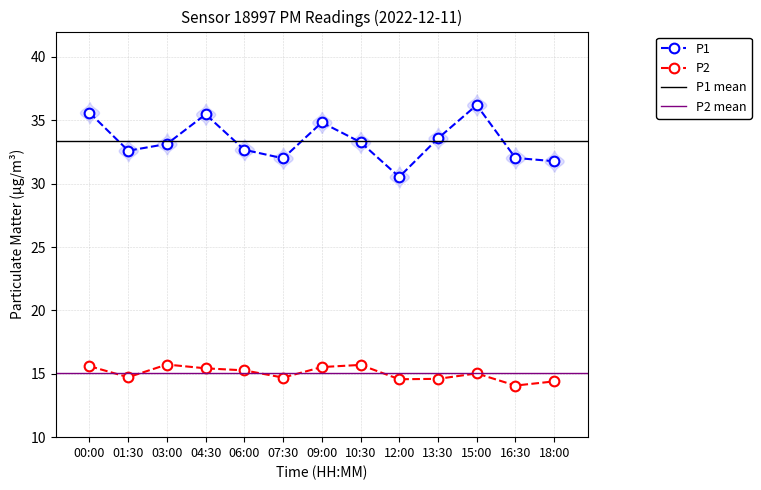

Rank the series by their maximum value, from highest to lowest.

P1, P2